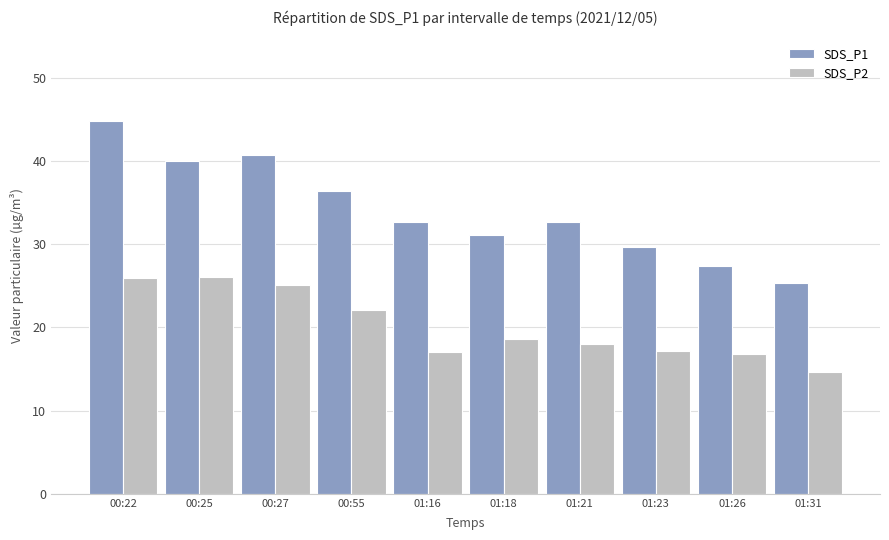

Is it true that SDS_P2 equals 30.0 at 01:26?

False